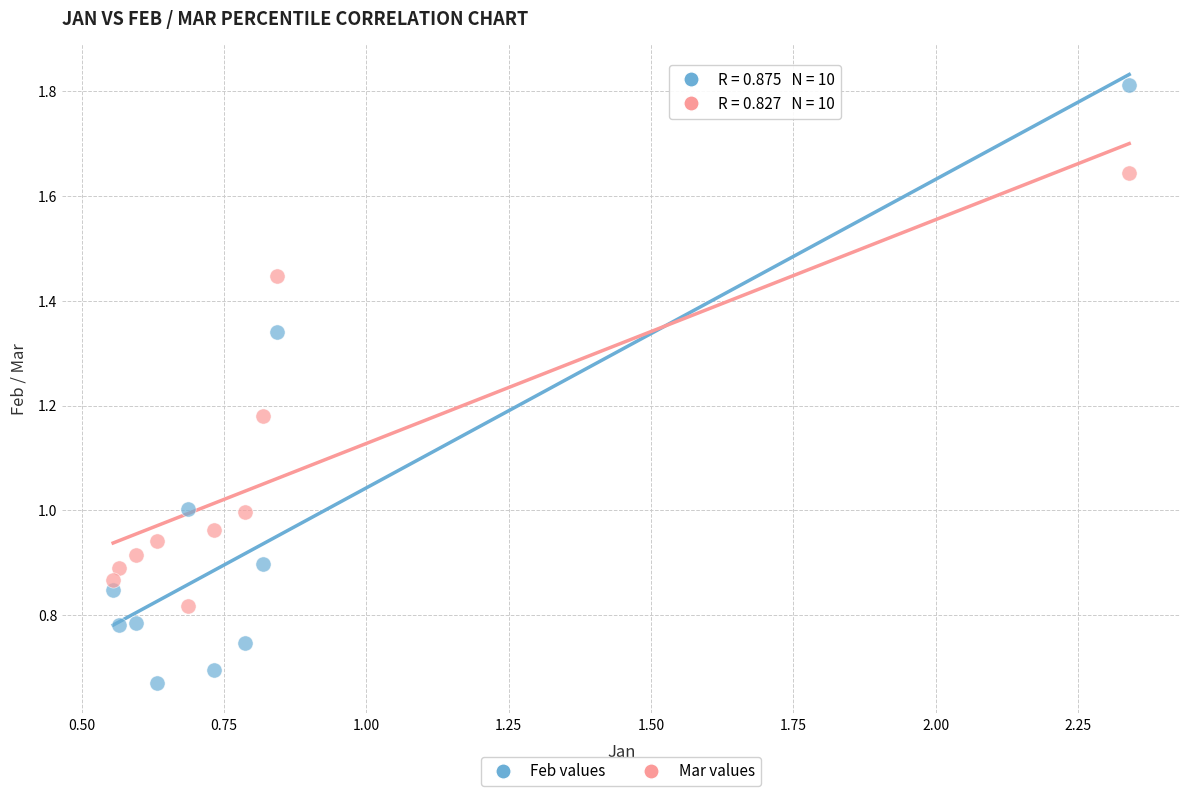

Across all data points, what is the range of Y values (max minus min)?

1.1